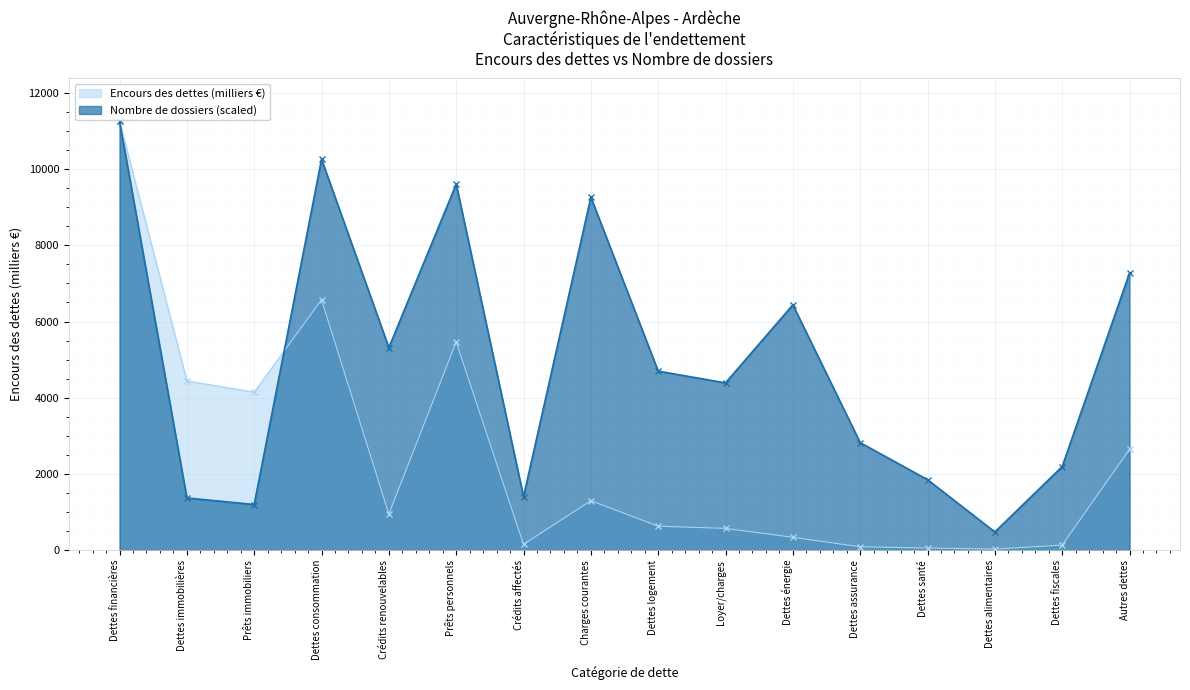

What is the approximate value of Encours des dettes at Loyer/charges?

574.1